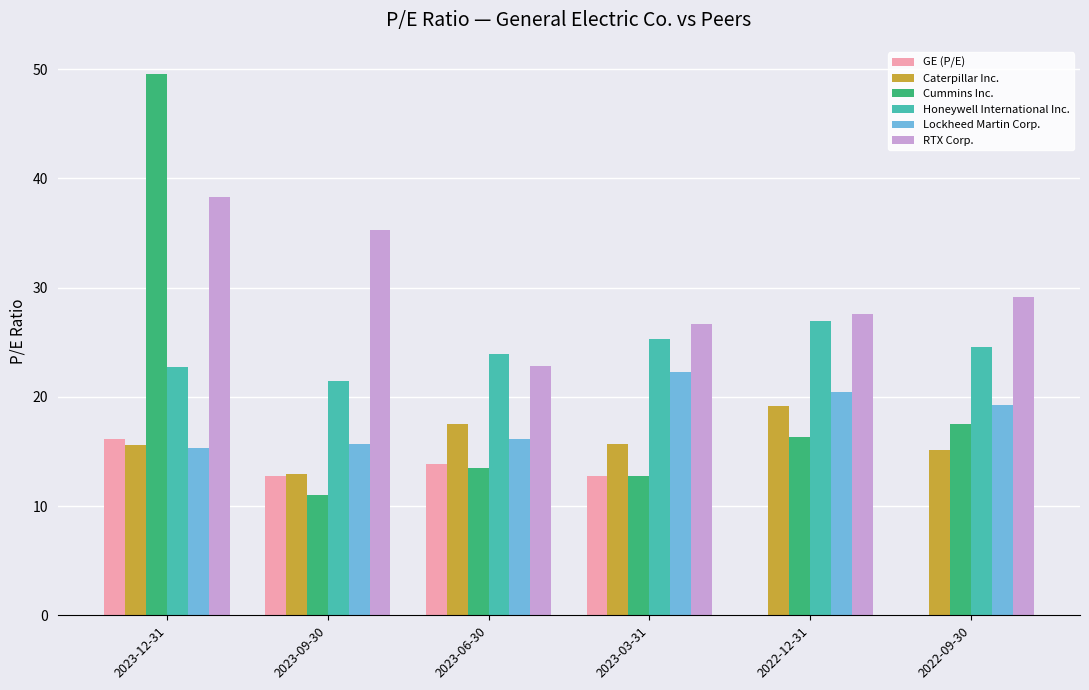

Which series changed the most between 2023-12-31 and 2022-12-31?

Cummins Inc.